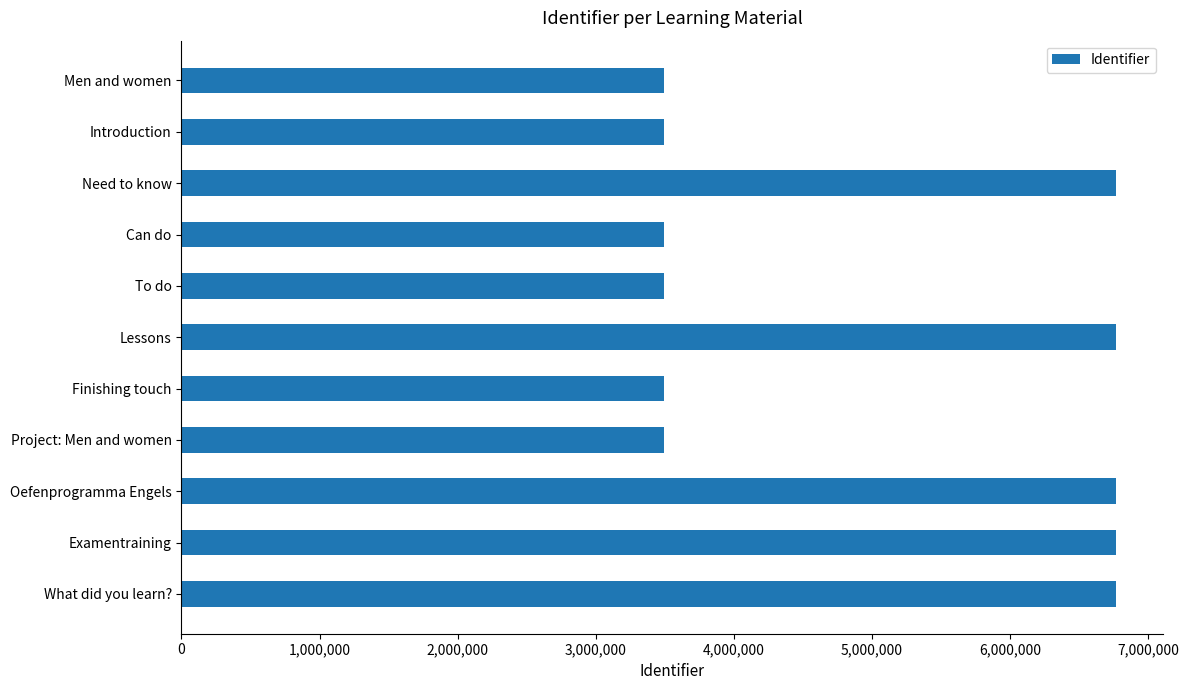

What is the label of the 9th bar from the top?

Oefenprogramma Engels